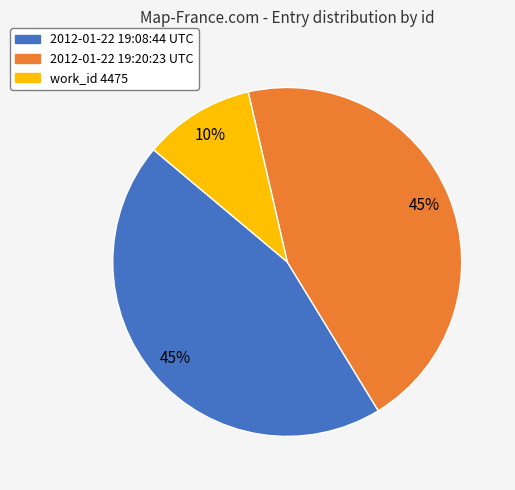

Between work_id 4475 and 2012-01-22 19:08:44 UTC, which is larger?

2012-01-22 19:08:44 UTC